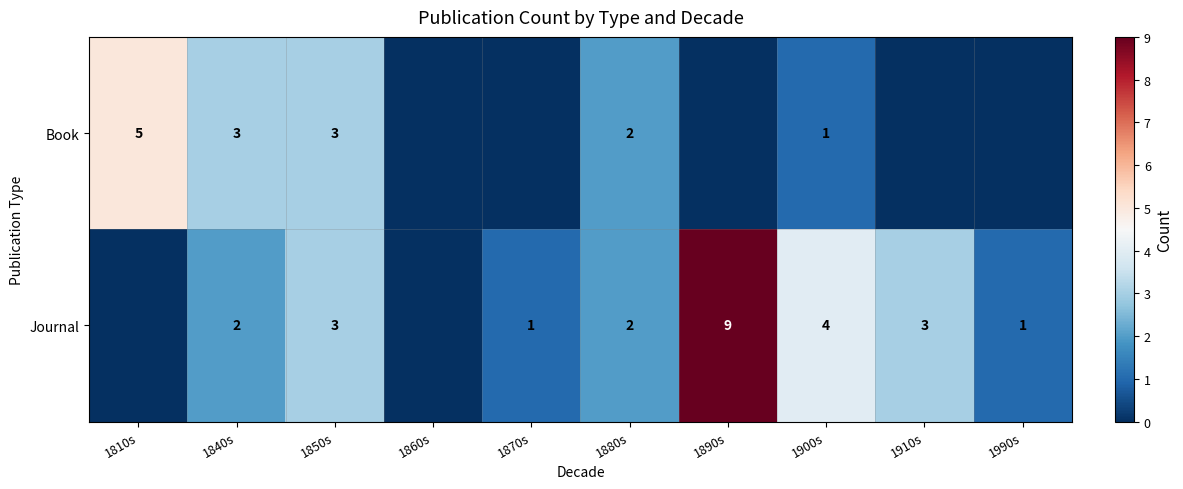

Is it true that Book equals 0 at 1900s?

False